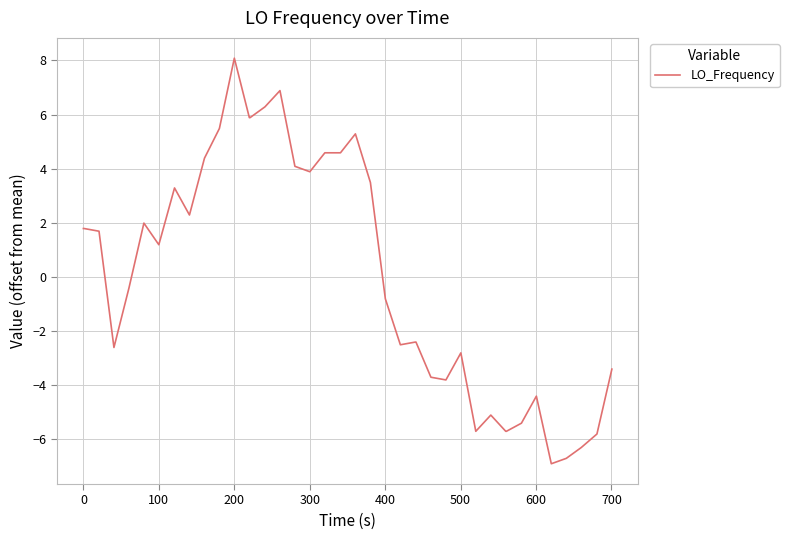

What is the difference between the maximum and minimum values?

15.0